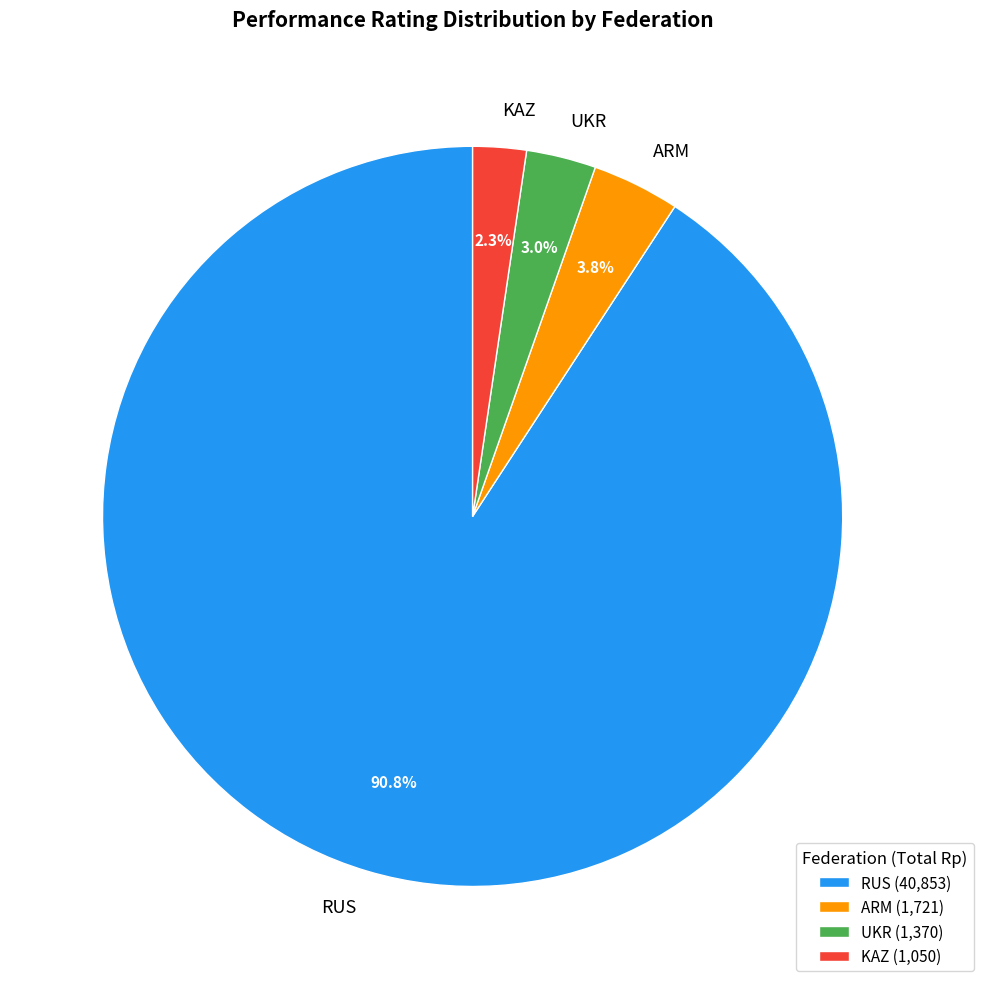

To the nearest percent, what is the average slice percentage?

25%